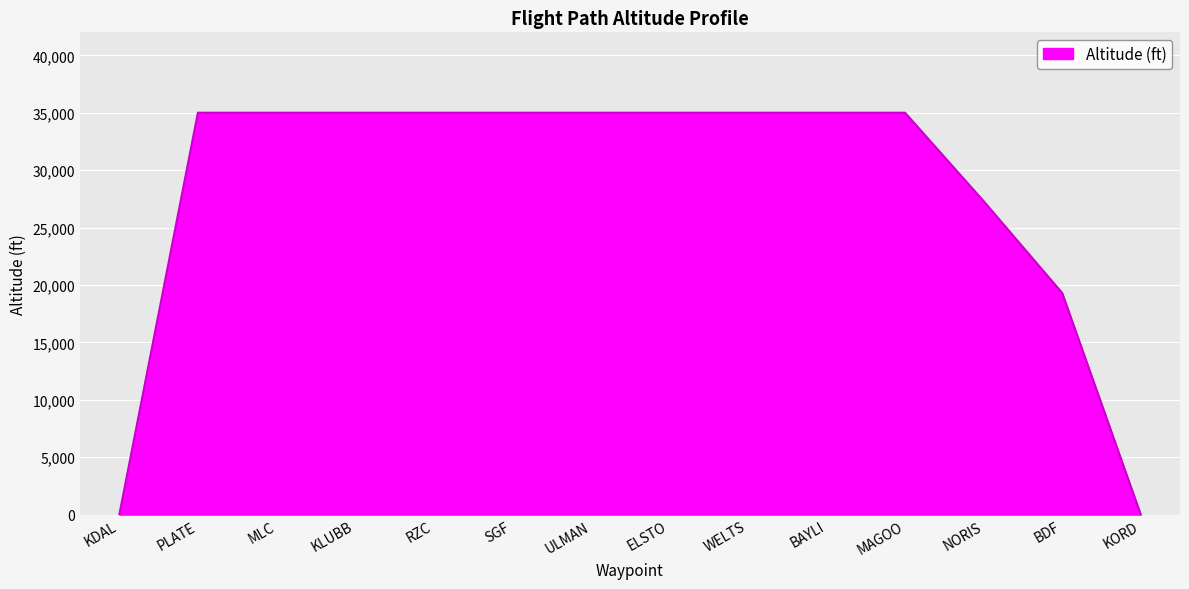

Does the chart display data point markers on the line(s)?

No